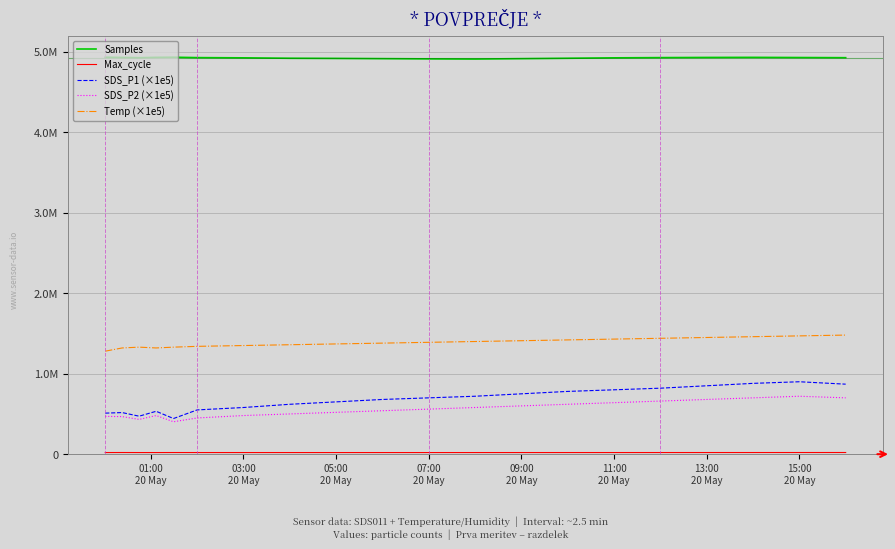

Where is Samples nearest to the value 4921332?

15:00
20 May